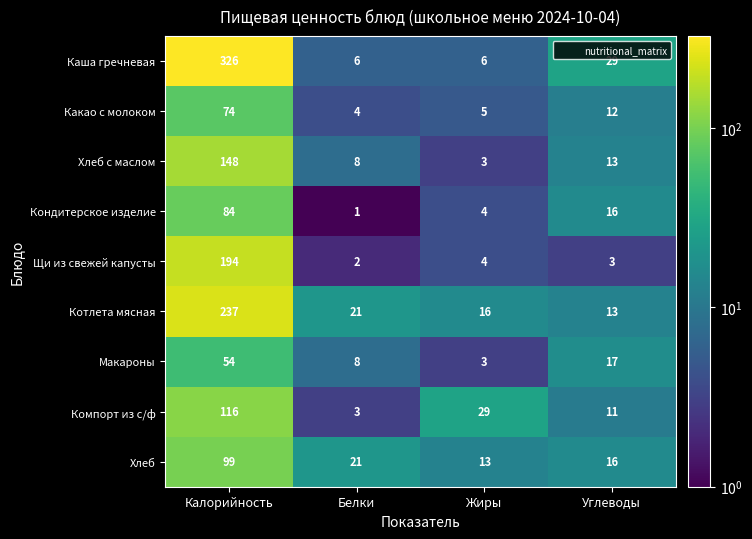

Is it true that Компорт из с/ф equals 3 at Белки?

True